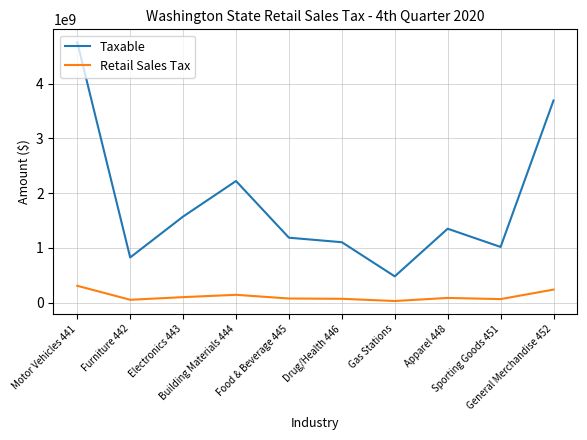

Which series has the largest range (max minus min)?

Taxable